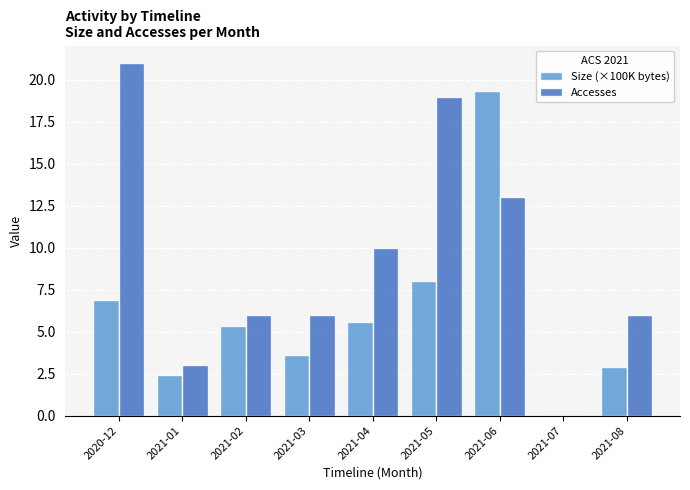

How many positive values does the Size (×100K bytes) series have?

8